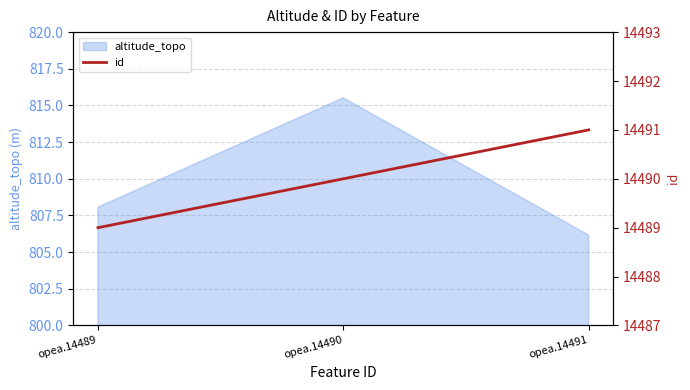

The chart shows a value of 22146 at opea.14491. True or false?

False